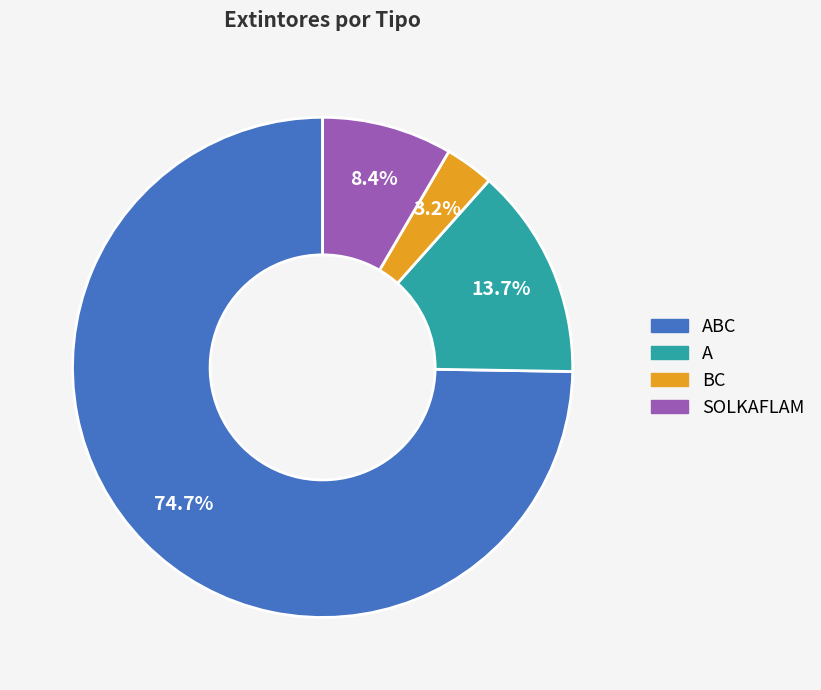

Is there any slice that represents more than half of the pie?

Yes